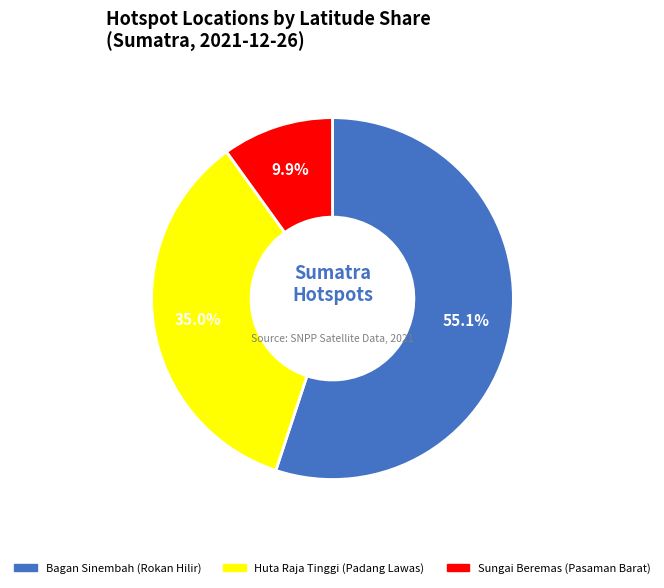

Does any single category account for the majority?

Yes